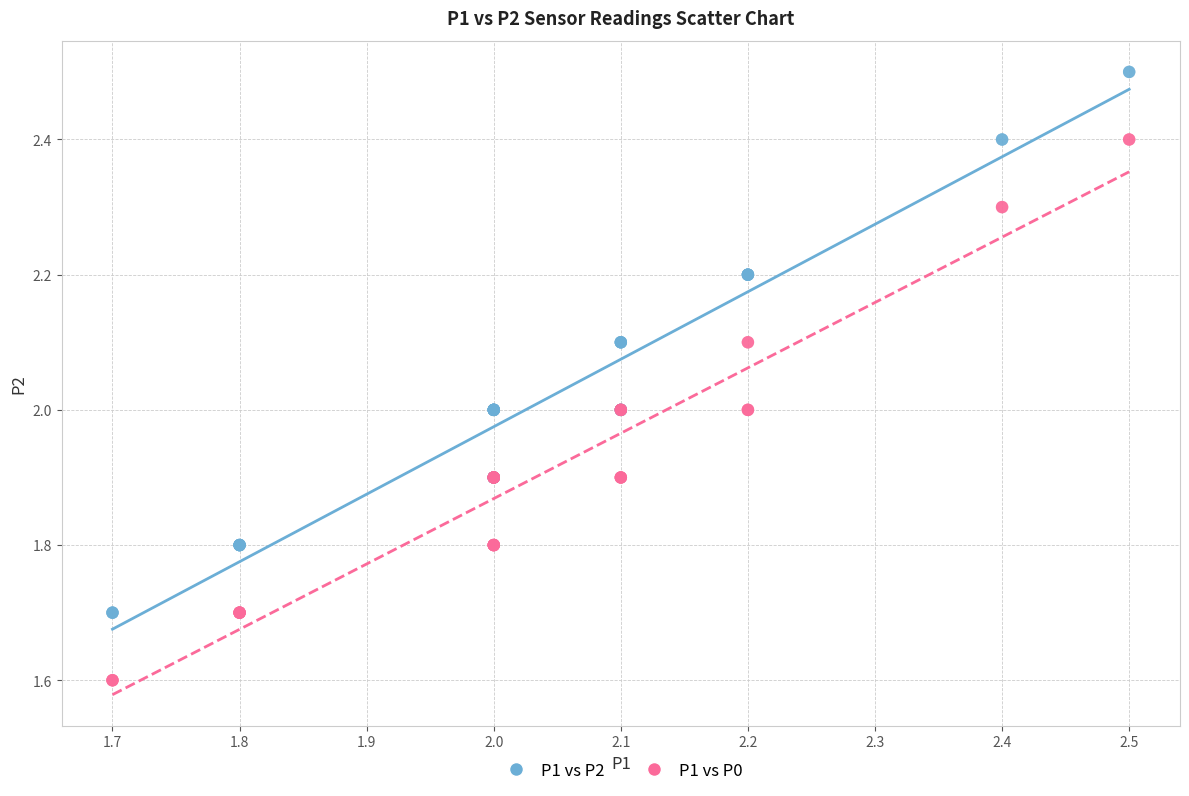

What are all the series names shown in the legend?

P1 vs P2, P1 vs P0